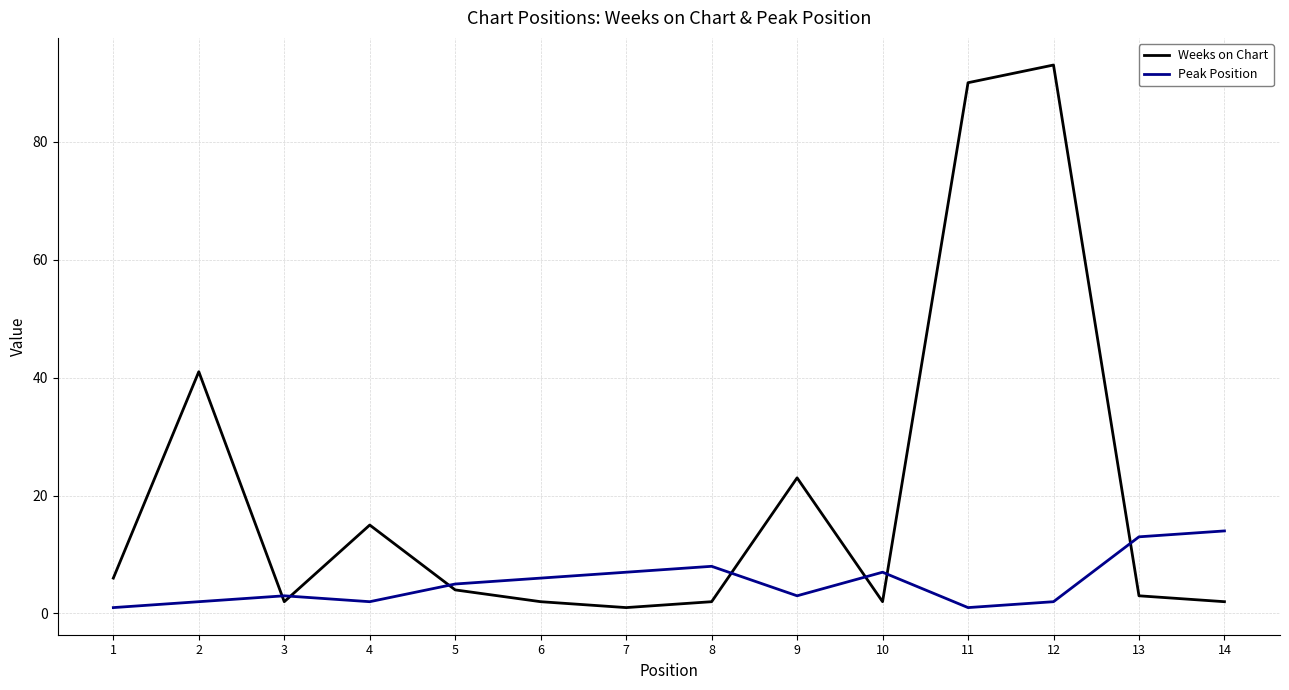

Rank the series by their maximum value, from lowest to highest.

Peak Position, Weeks on Chart